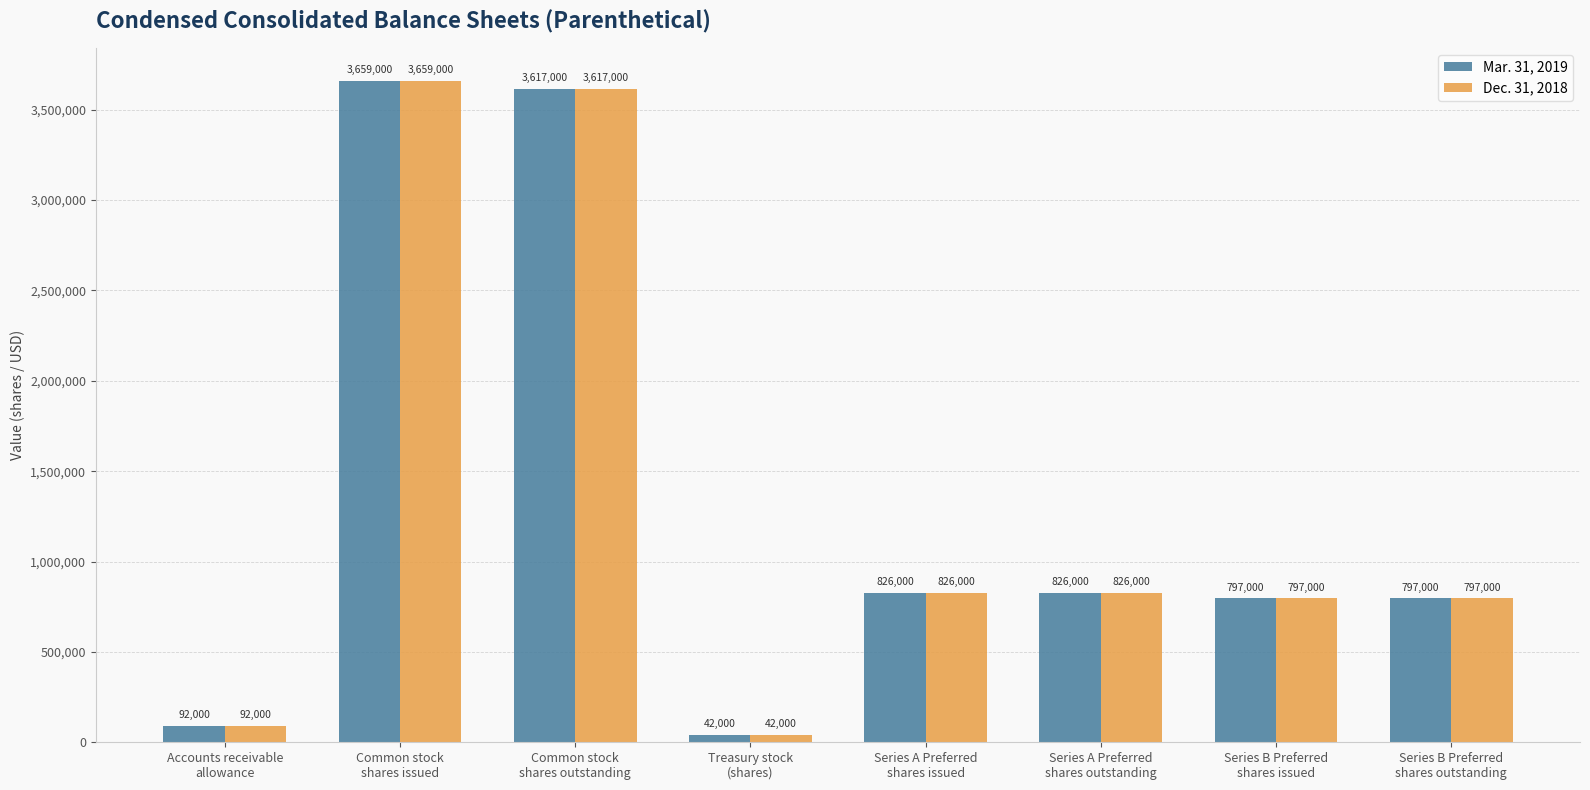

What is the sum of the Mar. 31, 2019 values at Series B Preferred
shares outstanding and Treasury stock
(shares)?

839000